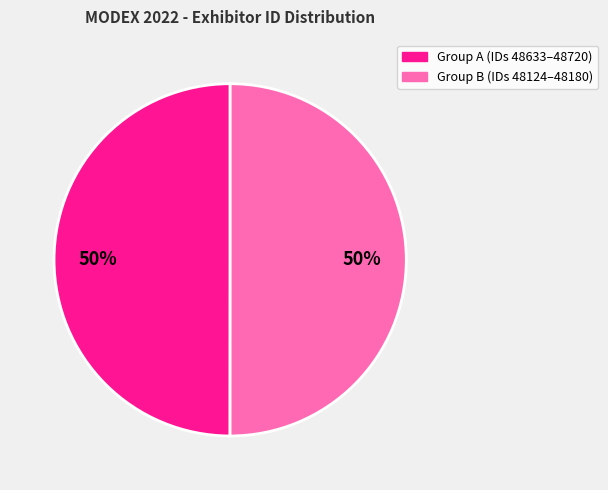

To the nearest percent, what is the average slice percentage?

50%